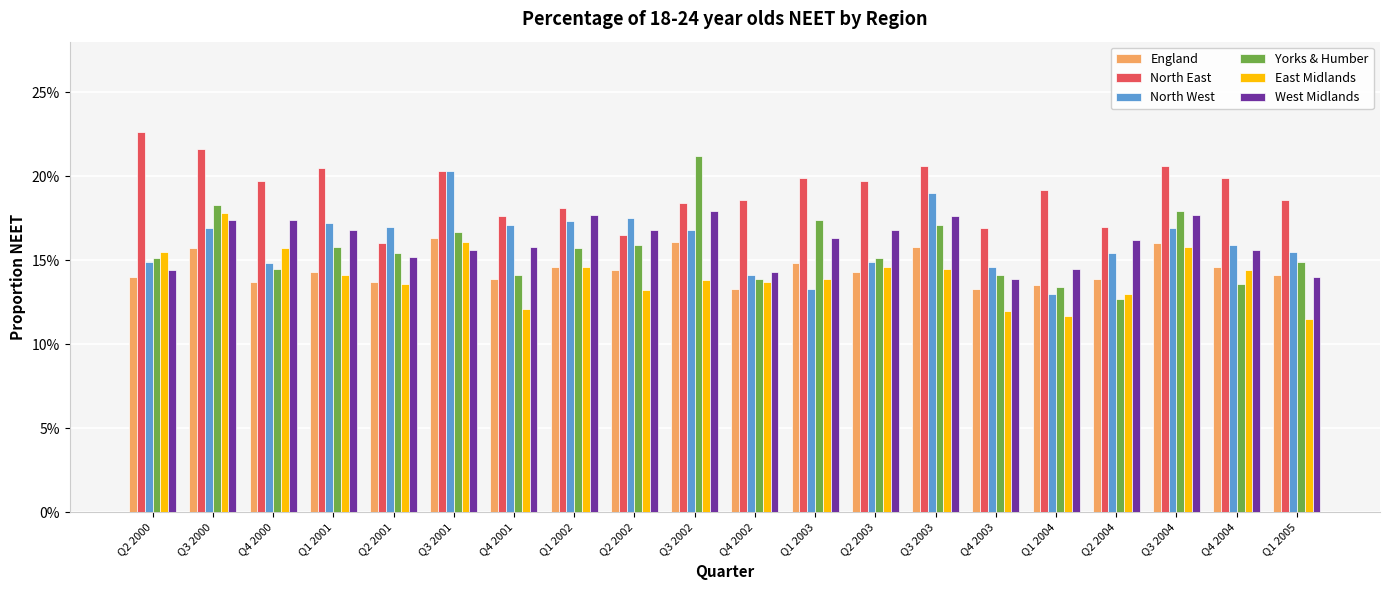

What are all the series names shown in the legend?

England, North East, North West, Yorks & Humber, East Midlands, West Midlands